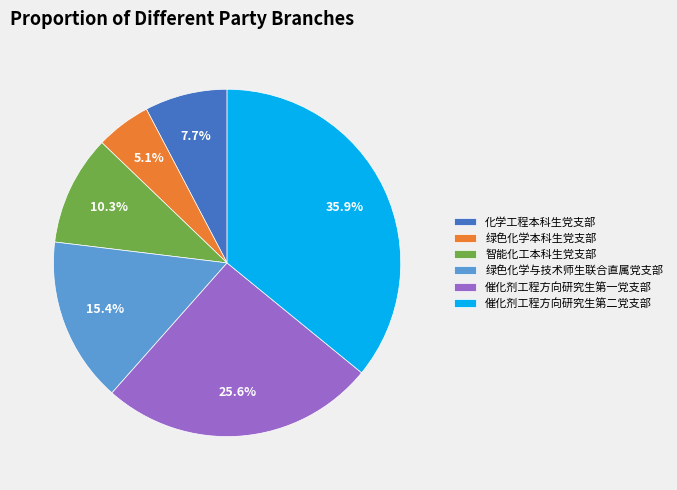

What is the ratio of the value at 智能化工本科生党支部 to the value at 催化剂工程方向研究生第一党支部?

0.4